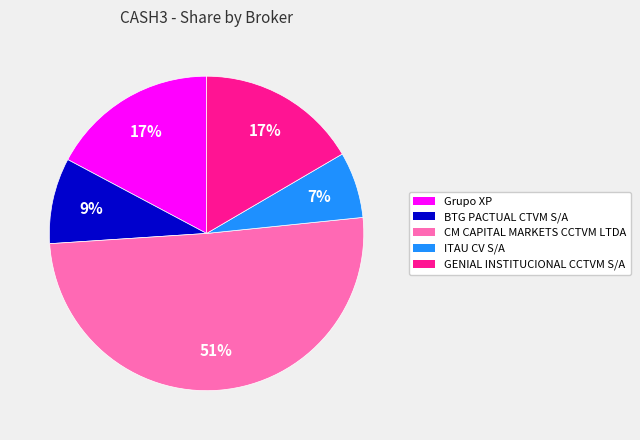

What percentage is the Grupo XP slice, to the nearest percent?

17%